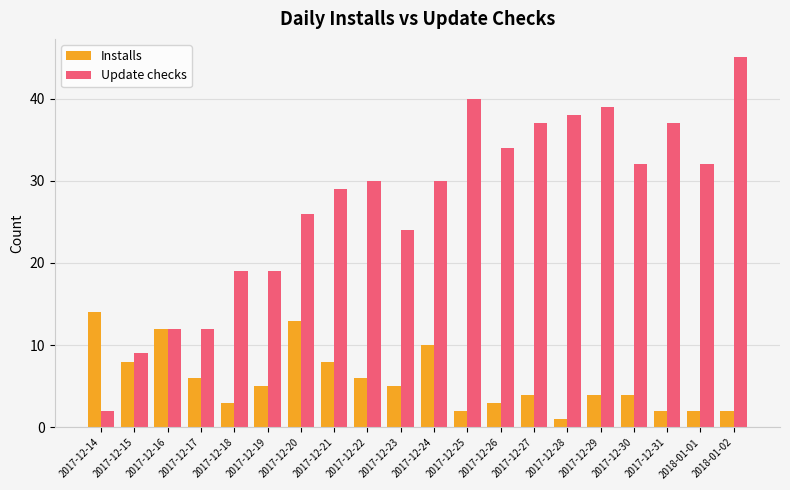

Reading left to right, what are all the values shown in this chart?

Installs: 2017-12-14=14	2017-12-15=8	2017-12-16=12	2017-12-17=6	2017-12-18=3	2017-12-19=5	2017-12-20=13	2017-12-21=8	2017-12-22=6	2017-12-23=5	2017-12-24=10	2017-12-25=2	2017-12-26=3	2017-12-27=4	2017-12-28=1	2017-12-29=4	2017-12-30=4	2017-12-31=2	2018-01-01=2	2018-01-02=2
Update checks: 2017-12-14=2	2017-12-15=9	2017-12-16=12	2017-12-17=12	2017-12-18=19	2017-12-19=19	2017-12-20=26	2017-12-21=29	2017-12-22=30	2017-12-23=24	2017-12-24=30	2017-12-25=40	2017-12-26=34	2017-12-27=37	2017-12-28=38	2017-12-29=39	2017-12-30=32	2017-12-31=37	2018-01-01=32	2018-01-02=45